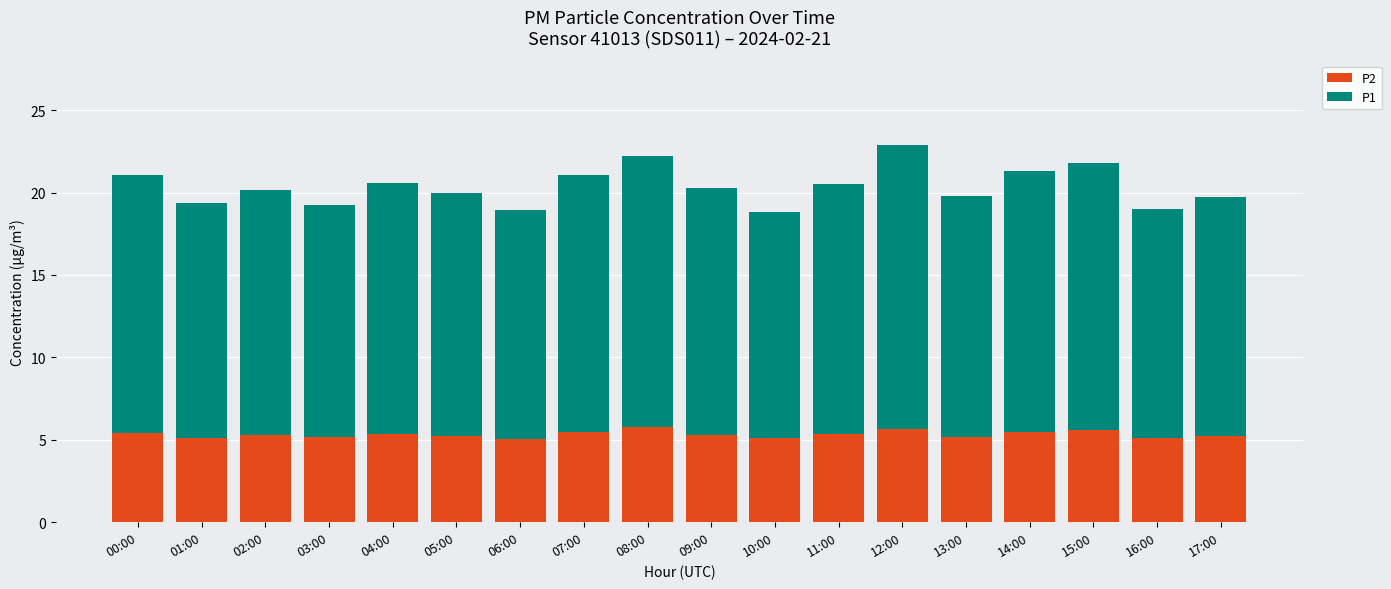

Count the number of data series in this chart.

2